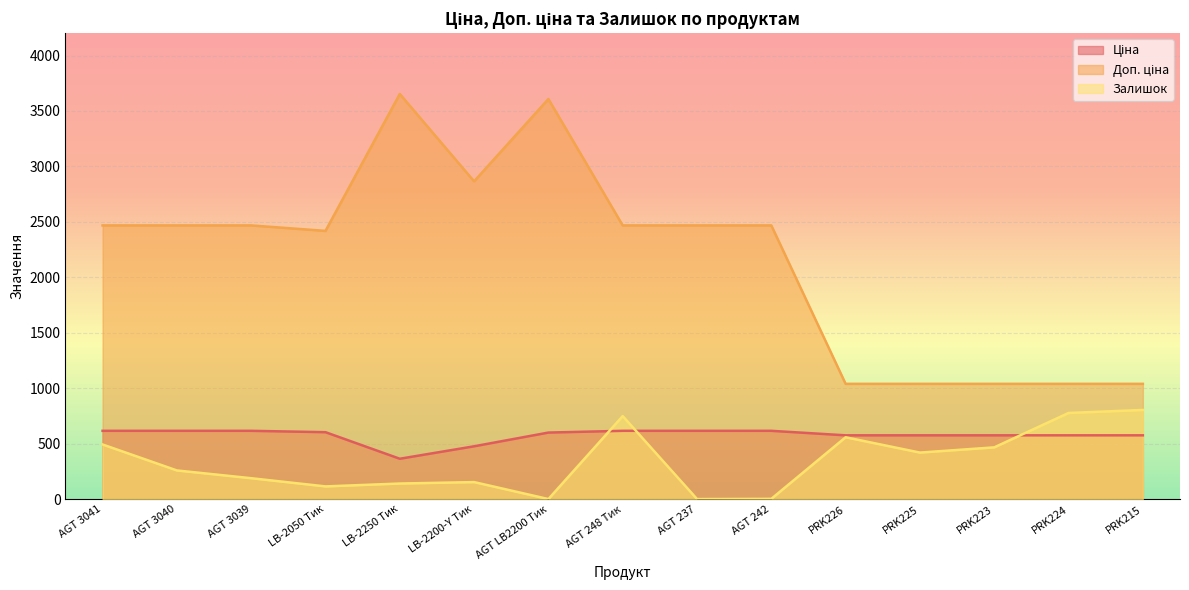

Between which two adjacent categories do Залишок and Ціна first intersect?

AGT LB2200 Тик and AGT 248 Тик